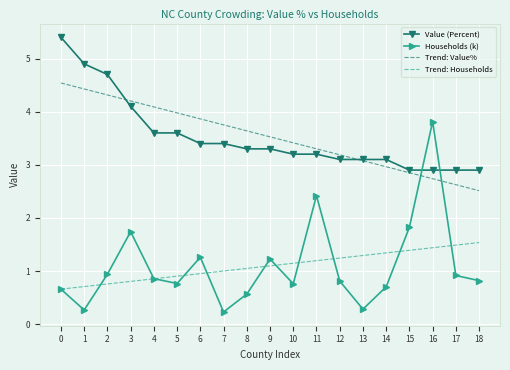

Which series has the widest spread of values?

Households (k)